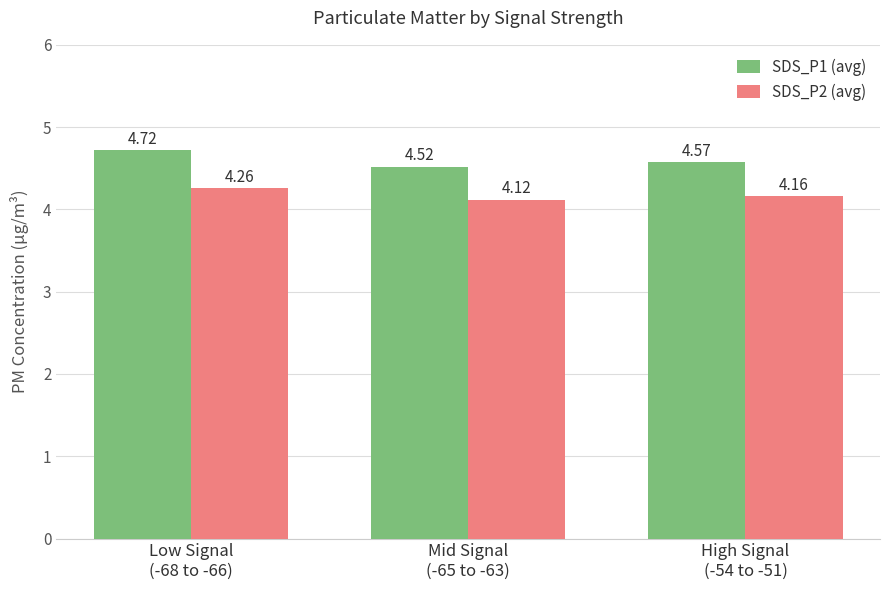

At Mid Signal
(-65 to -63), list the series in order from smallest to largest.

SDS_P2 (avg), SDS_P1 (avg)